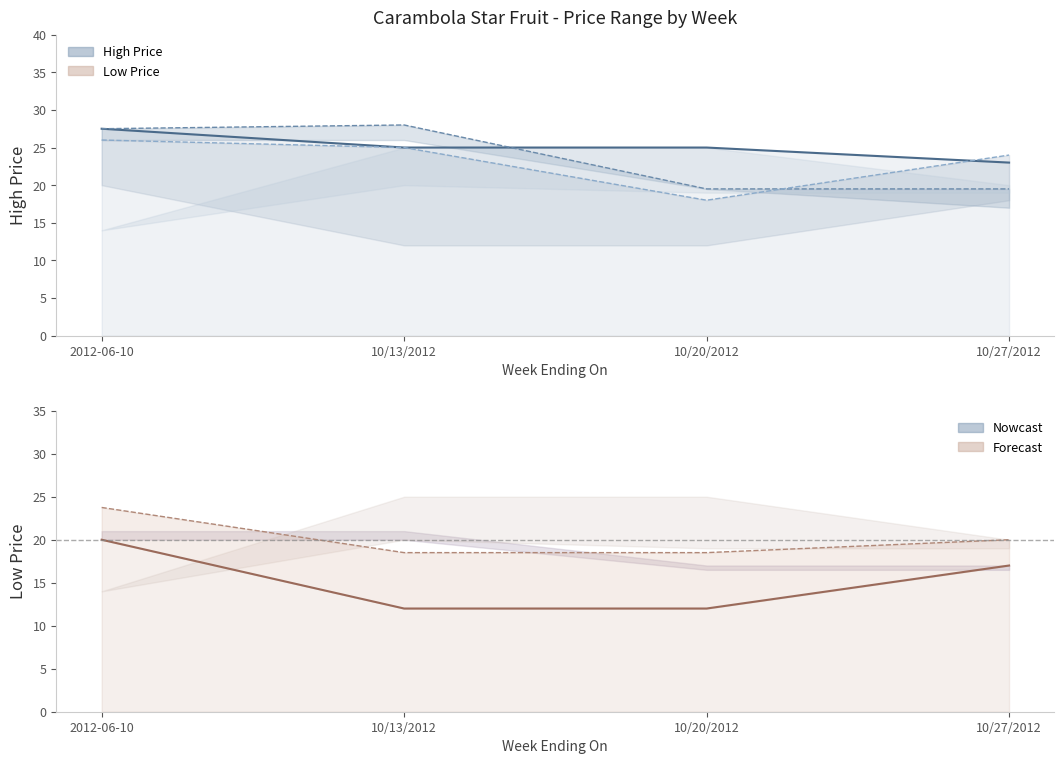

Is the value of Low Price (line) at 10/13/2012 greater than the value of High Price (line) at 10/20/2012?

No